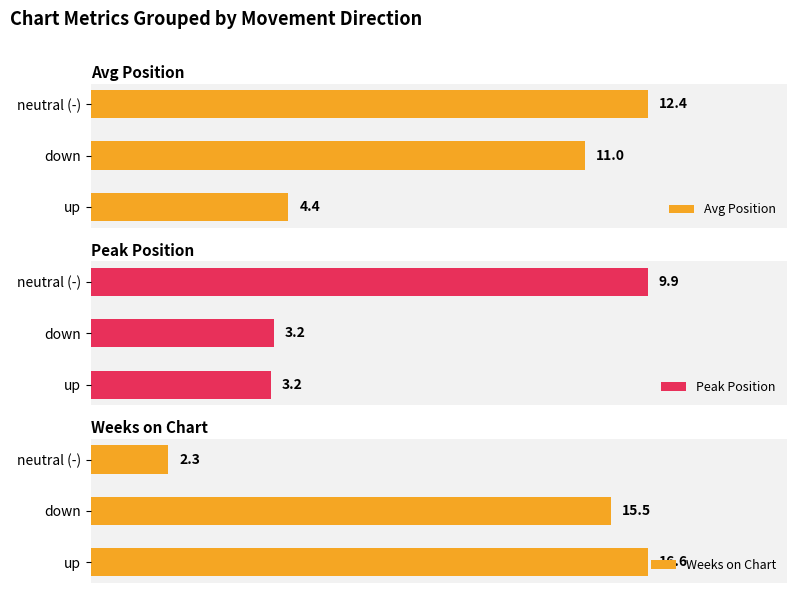

Rank the categories by Avg Position value from highest to lowest.

neutral (-), down, up